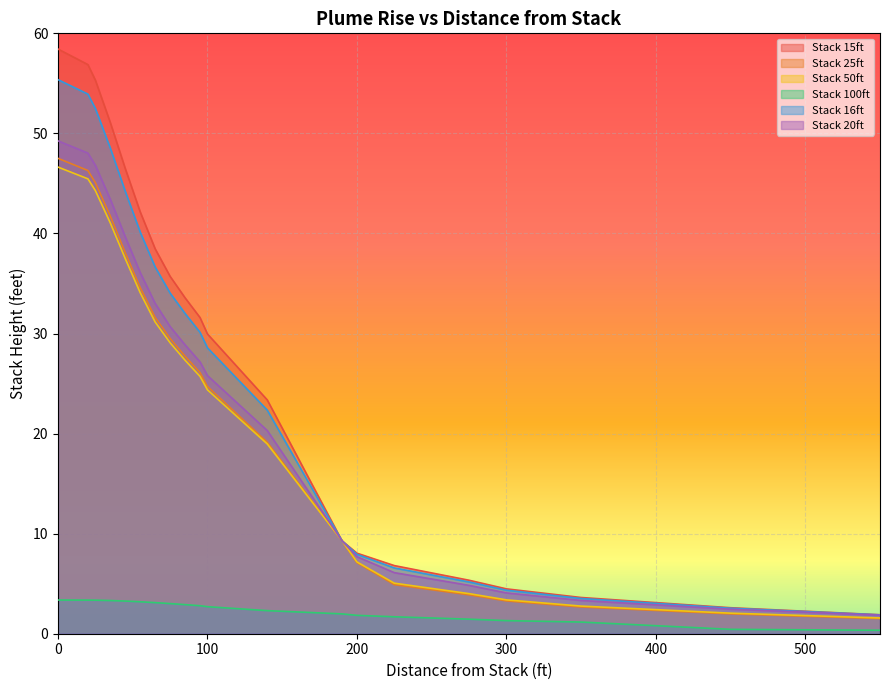

True or false: Stack 25ft has a value of 28.6 at 80.

True